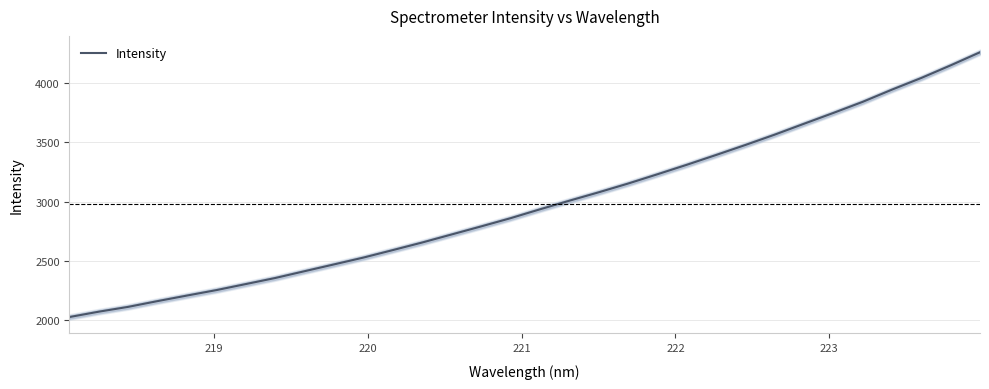

Reading left to right, what are all the values shown in this chart?

2028.8	2074.0	2114.6	2163.2	2209.9	2255.9	2306.7	2357.8	2415.2	2472.4	2529.8	2592.9	2656.8	2724.5	2792.1	2861.2	2935.9	3008.3	3079.2	3152.8	3231.1	3311.1	3393.8	3478.2	3565.5	3657.4	3748.5	3842.1	3945.2	4043.5	4149.7	4260.1